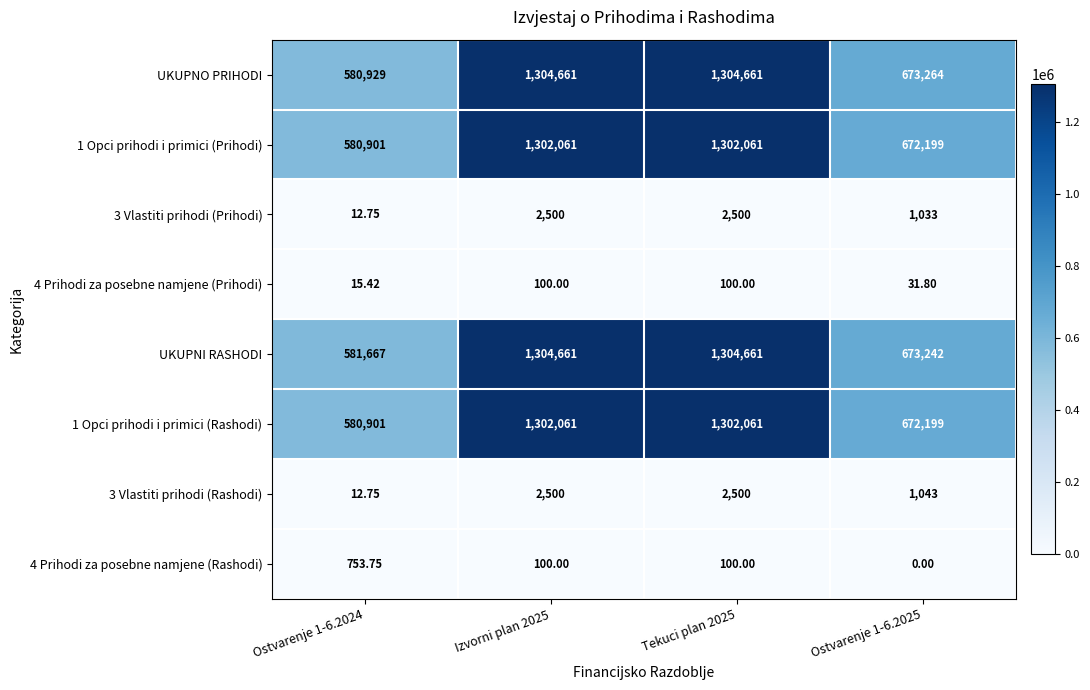

Which series has the widest spread of values?

UKUPNO PRIHODI